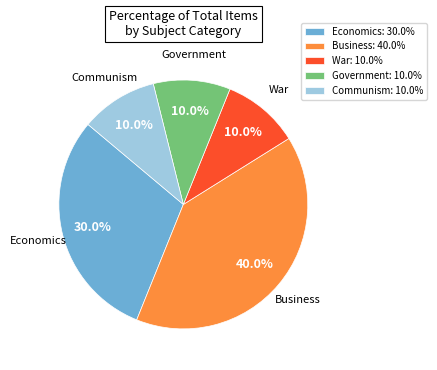

What portion of the pie excludes Government?

90.0%